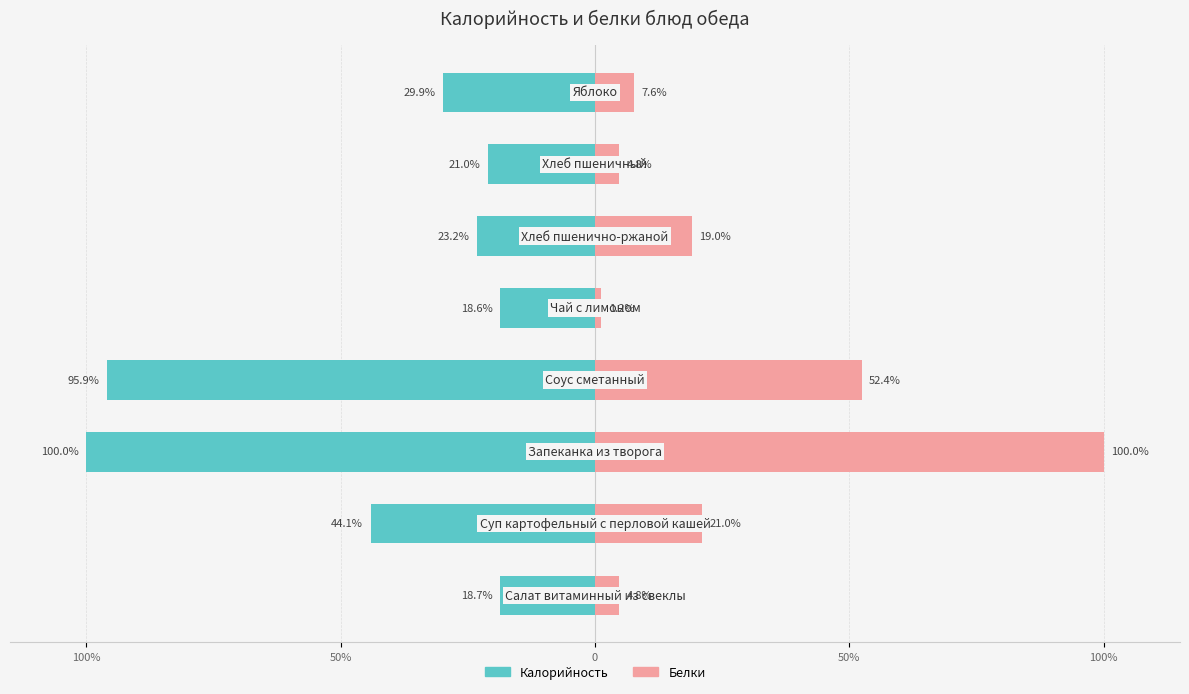

List the series in order of their peak value, highest first.

Белки, Калорийность